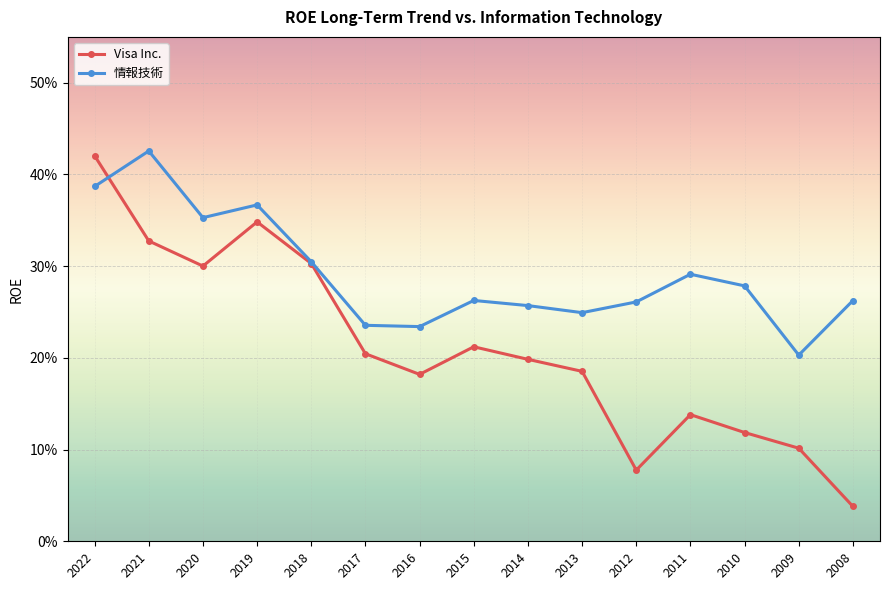

Reading left to right, extract all data points from this chart.

Visa Inc.: 2022=0.4	2021=0.3	2020=0.3	2019=0.3	2018=0.3	2017=0.2	2016=0.2	2015=0.2	2014=0.2	2013=0.2	2012=0.1	2011=0.1	2010=0.1	2009=0.1	2008=0.0
情報技術: 2022=0.4	2021=0.4	2020=0.4	2019=0.4	2018=0.3	2017=0.2	2016=0.2	2015=0.3	2014=0.3	2013=0.2	2012=0.3	2011=0.3	2010=0.3	2009=0.2	2008=0.3